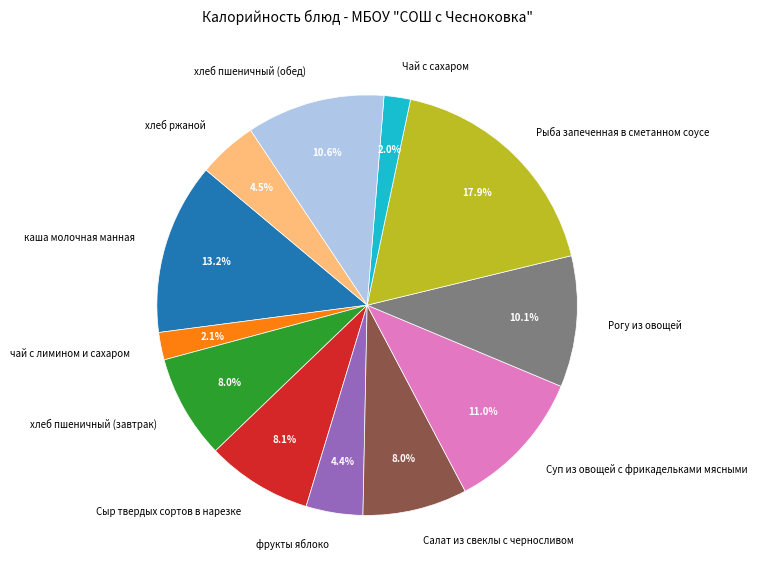

Is there a majority slice in this chart?

No